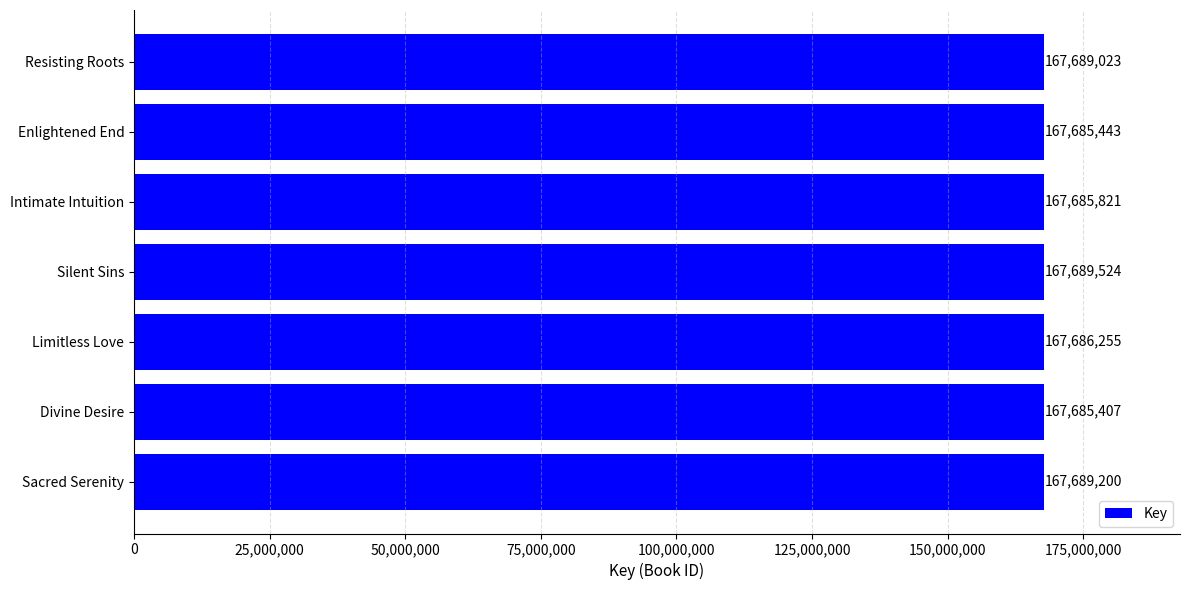

What is the ratio of the value at Limitless Love to the value at Silent Sins?

1.0